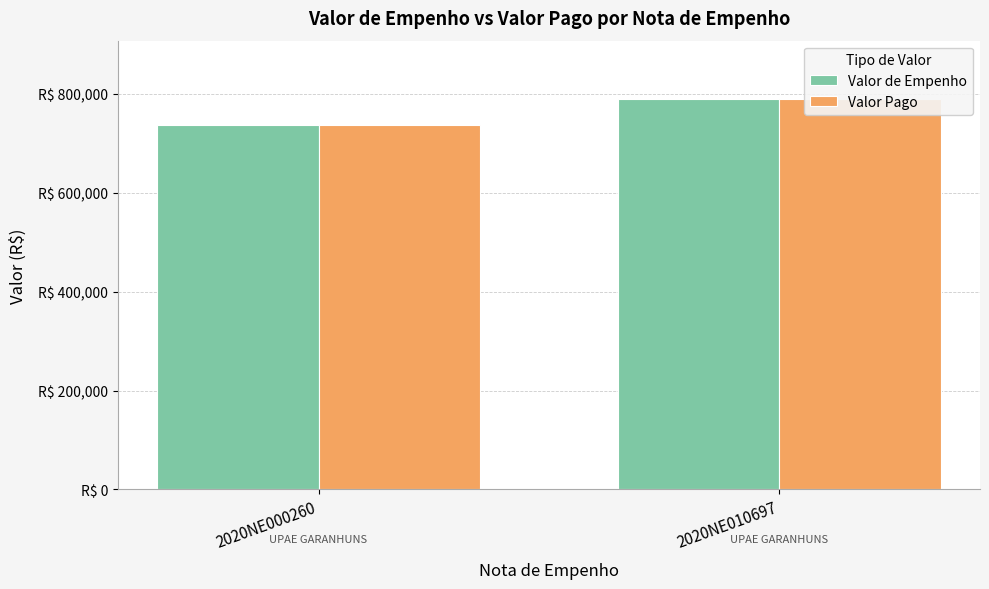

Is it true that Valor de Empenho equals 1302253.0 at 2020NE000260?

False